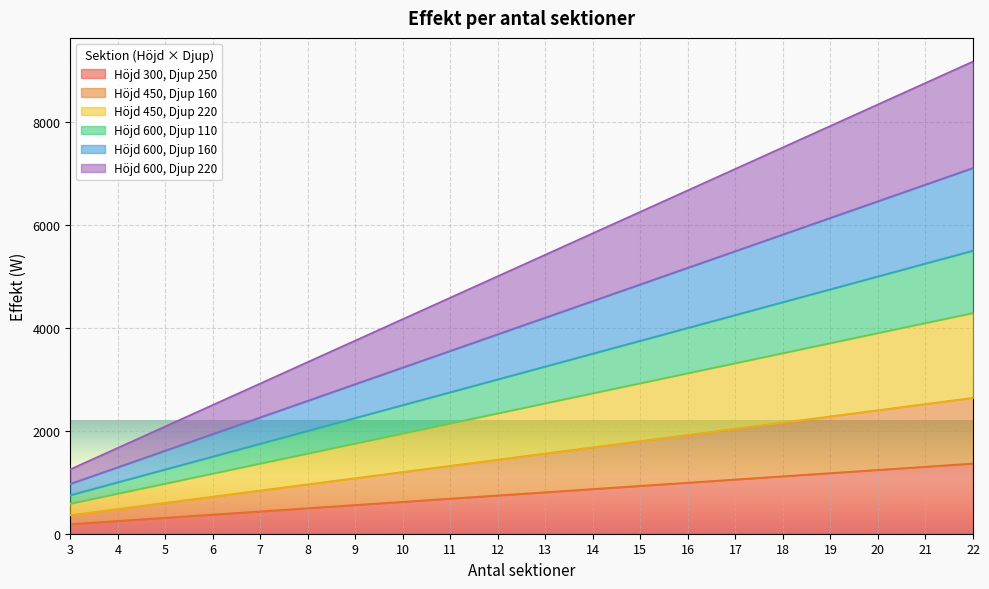

Which category has the lowest value in the Höjd 600, Djup 220 series?

3